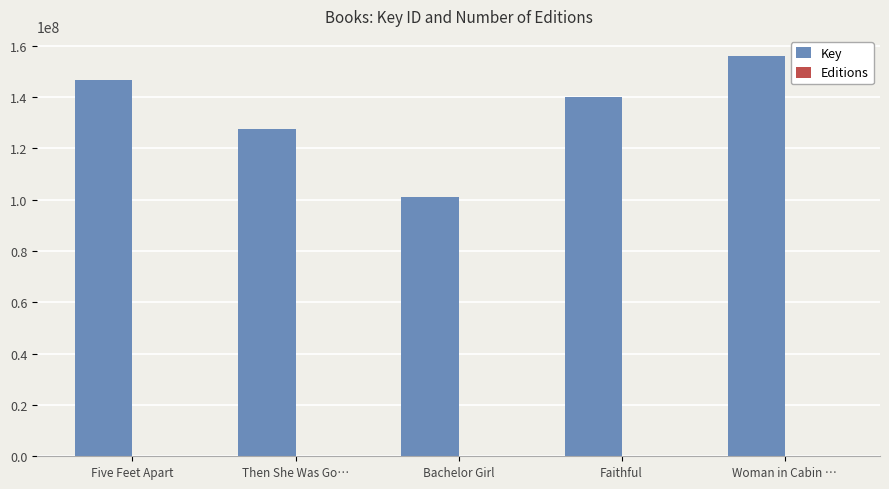

Between Then She Was Go… and Bachelor Girl, which series saw the biggest shift?

Key